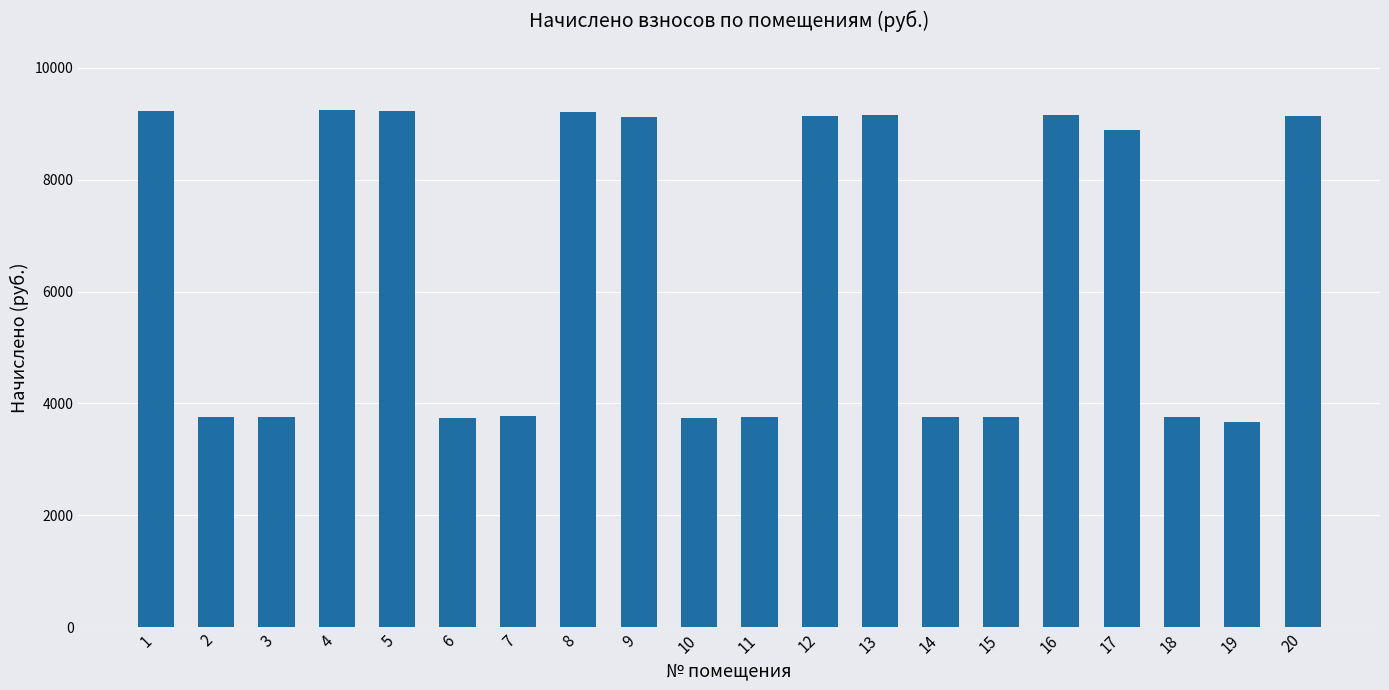

Does the chart contain stacked bars?

No